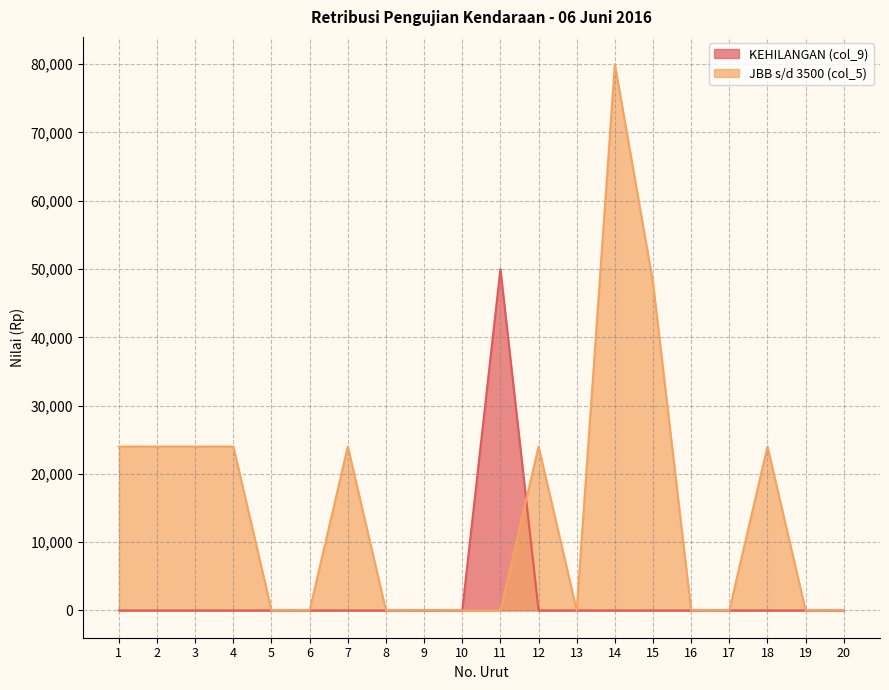

How many lines are shown in the chart?

2